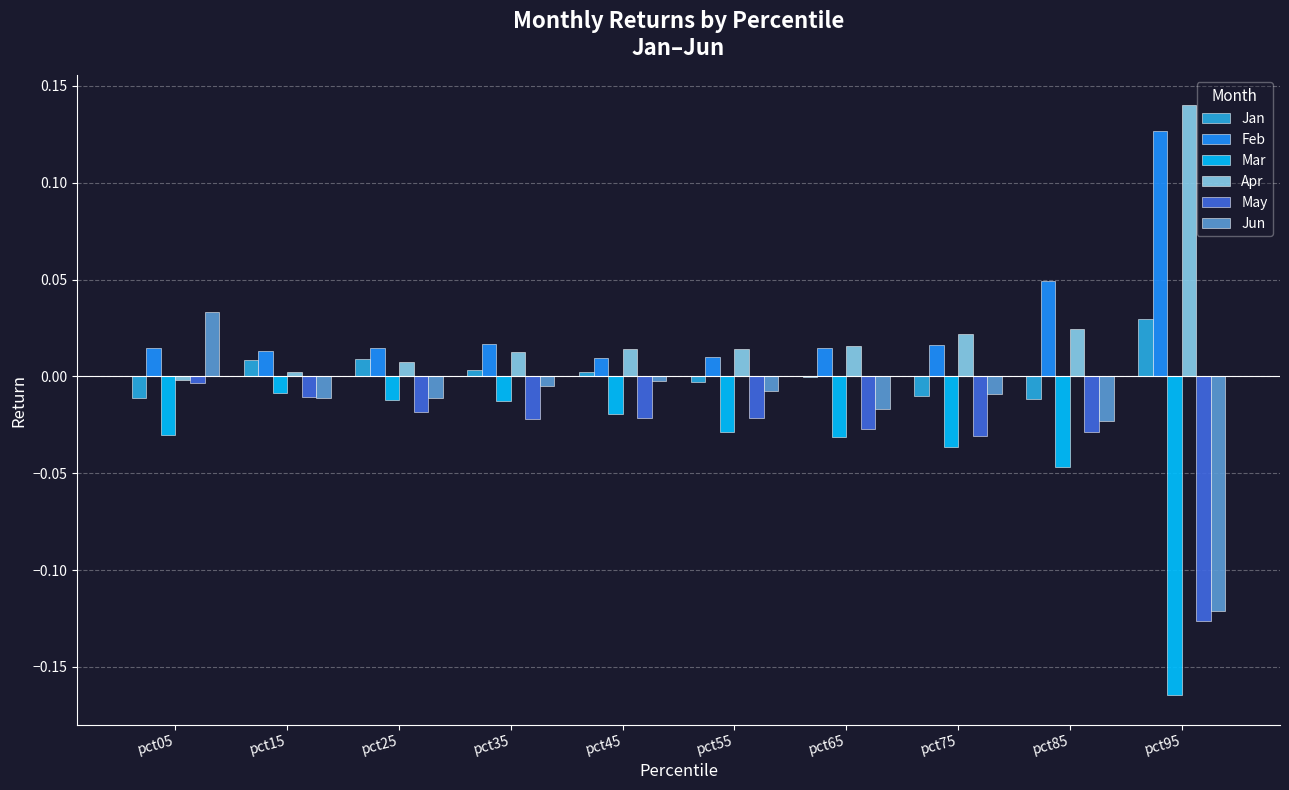

Which series has the largest total across all categories?

Feb